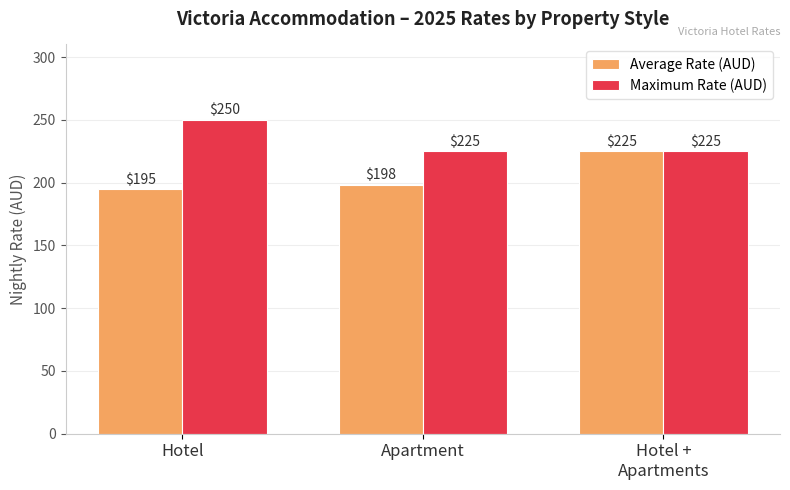

What is the maximum value shown in the chart?

250.0